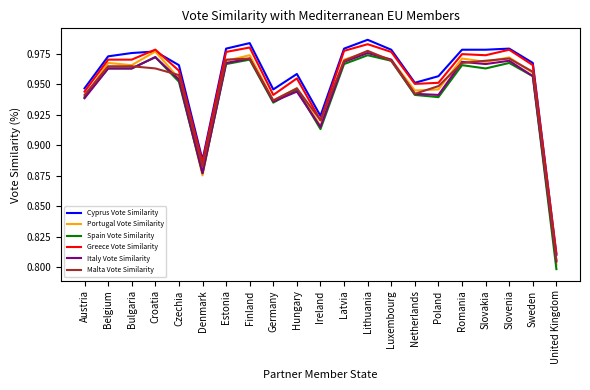

What are all the series names shown in the legend?

Cyprus Vote Similarity, Portugal Vote Similarity, Spain Vote Similarity, Greece Vote Similarity, Italy Vote Similarity, Malta Vote Similarity